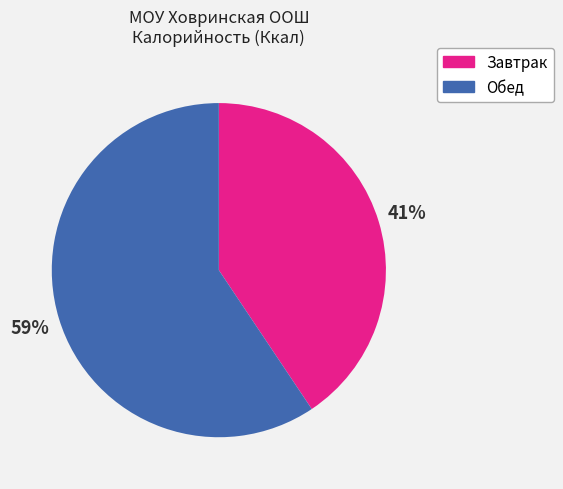

Which category accounts for the majority?

Обед